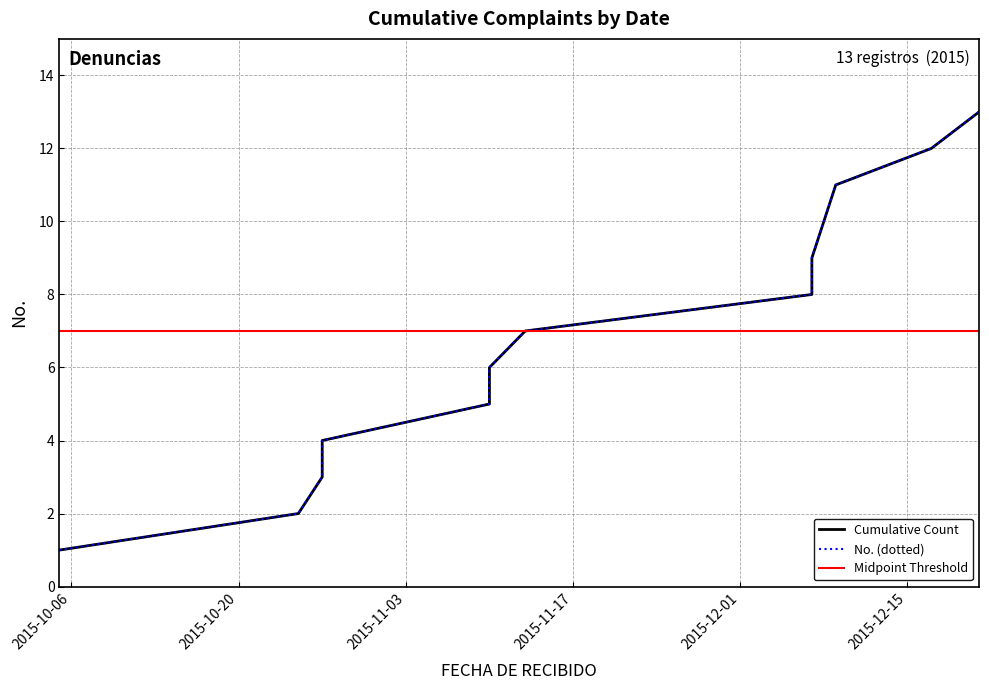

What is the approximate value at 2015-10-27, to the nearest 5?

5